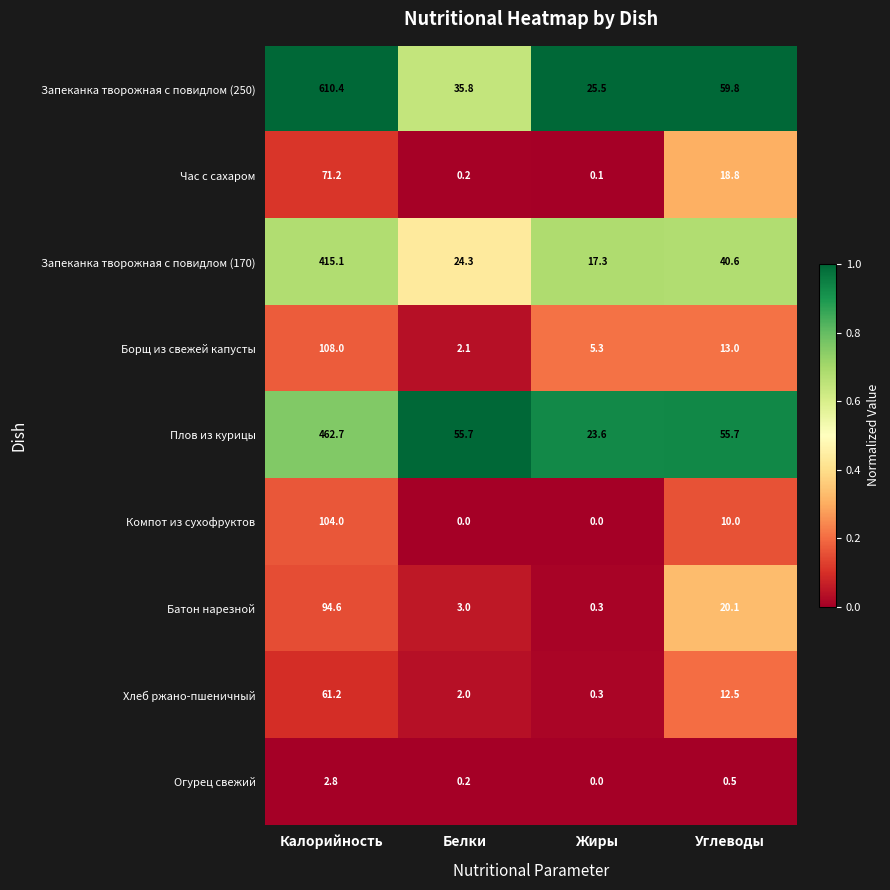

At how many categories does at least one series exceed 0?

4